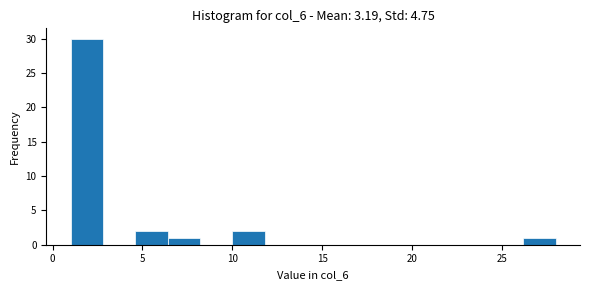

Read against the x-axis, roughly where is the centre of the tallest bar?

2.0